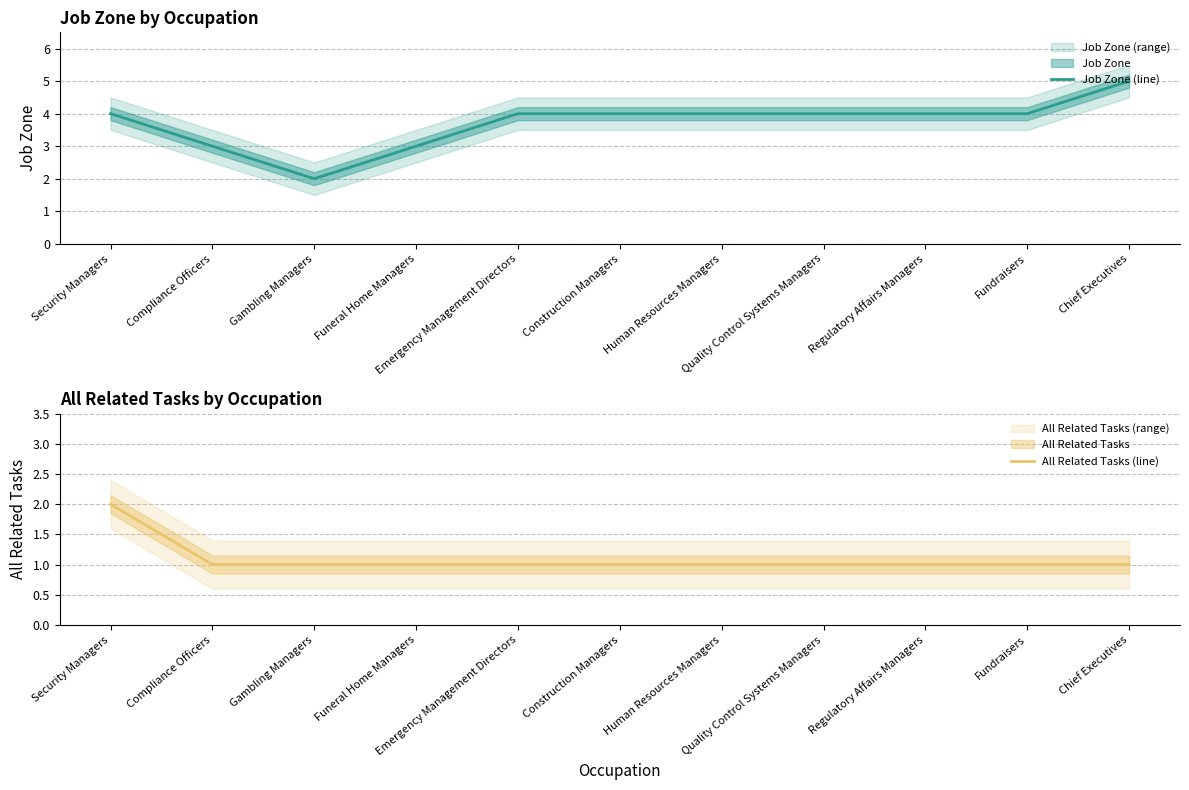

What is the minimum value for Job Zone (line)?

2